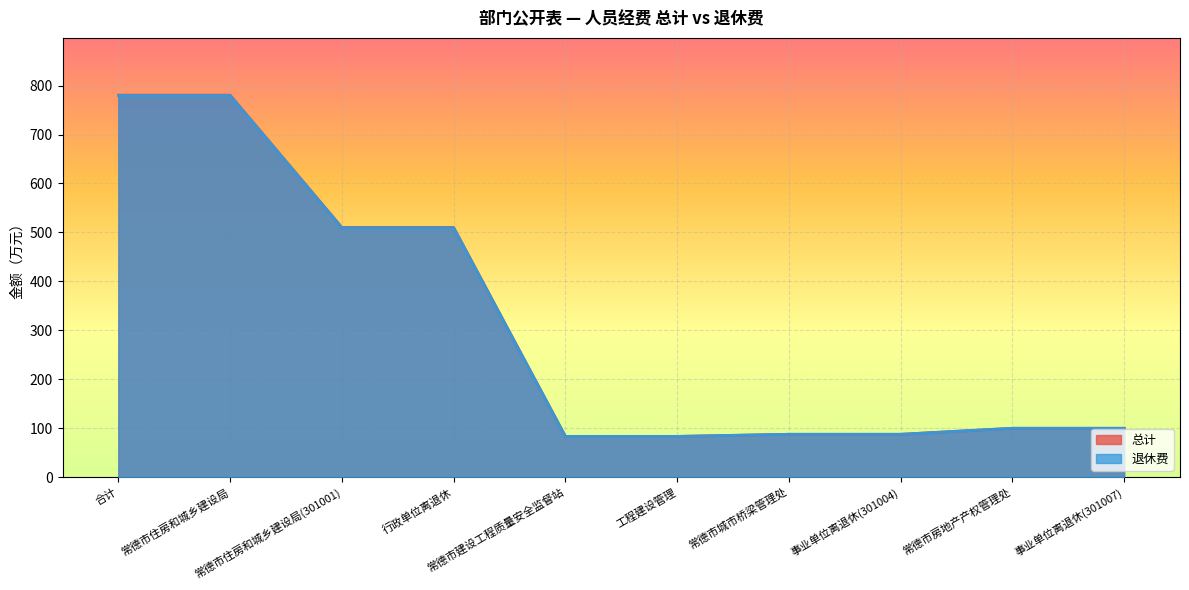

True or false: 退休费 has more than 0 interior local peaks.

False